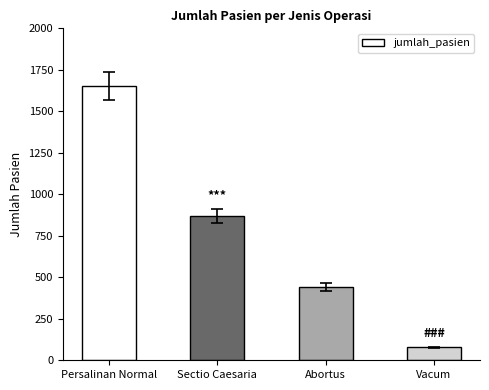

Rank the categories by value from highest to lowest.

Persalinan Normal, Sectio Caesaria, Abortus, Vacum